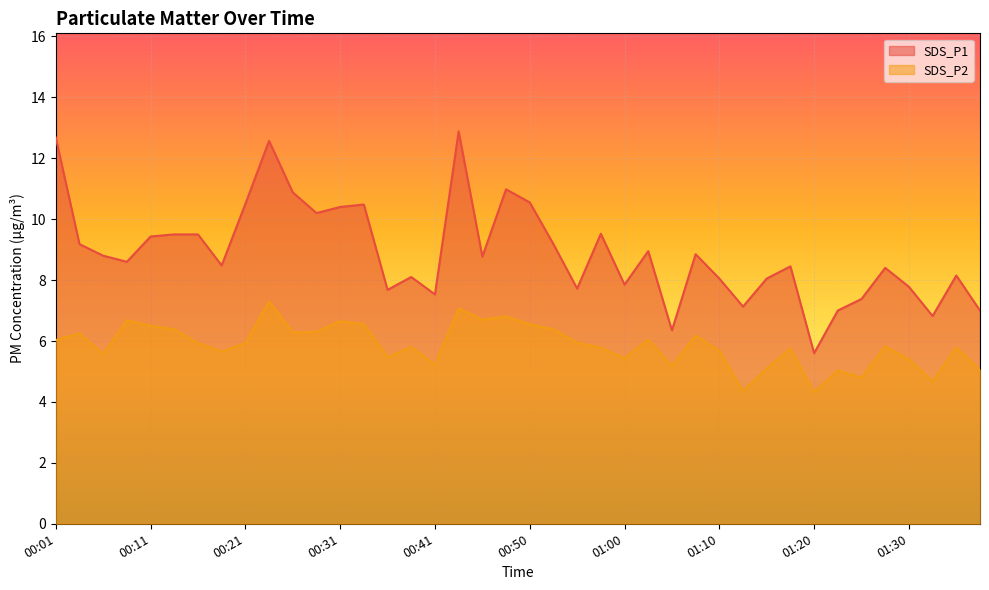

The SDS_P1 series shows 4.7 at 01:28. True or false?

False